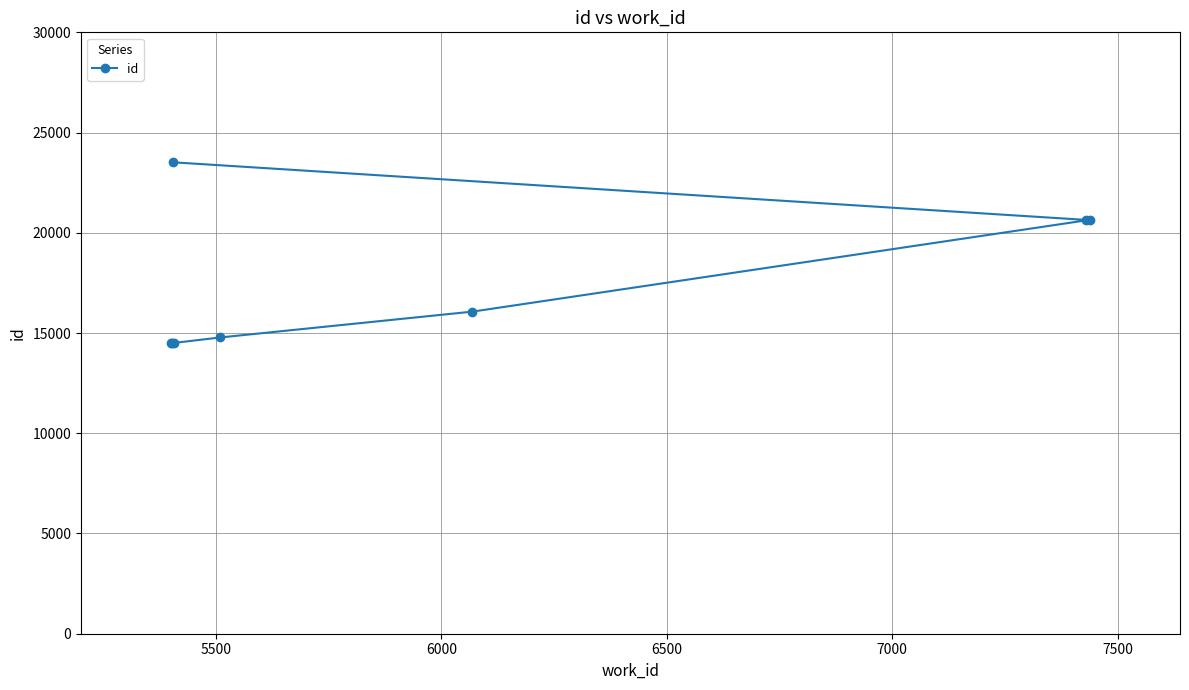

What is the minimum value shown in the chart?

14493